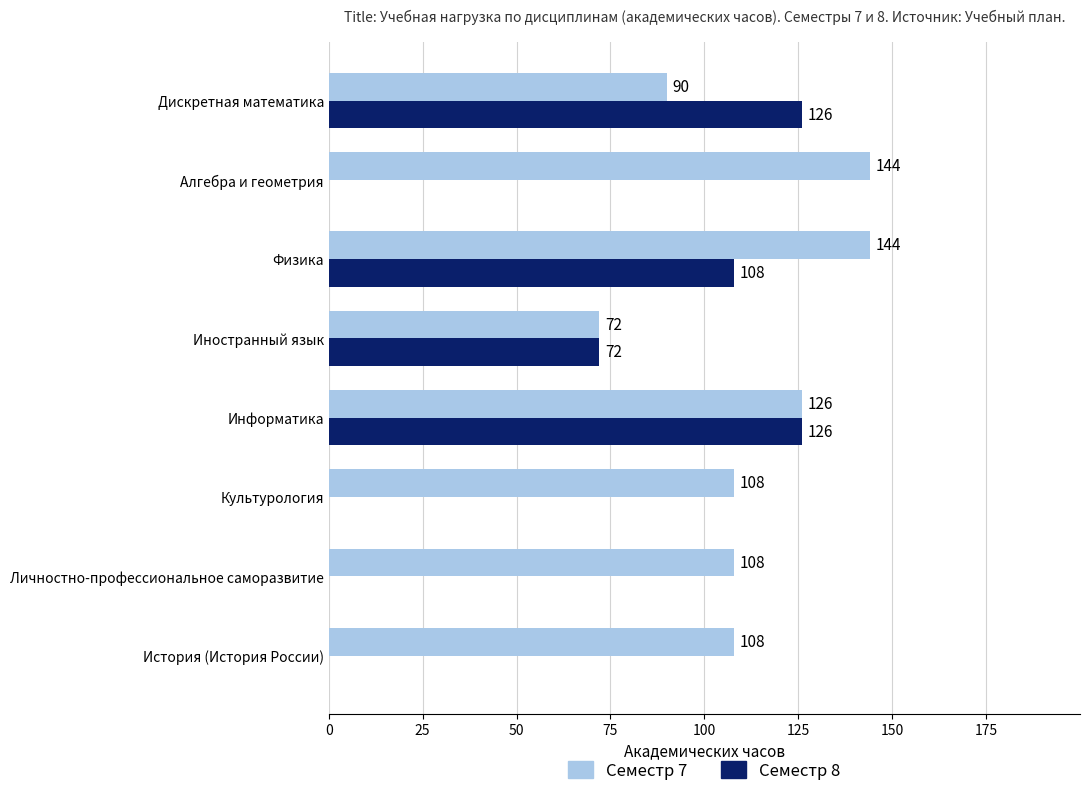

The value of Семестр 8 at Дискретная математика is 36. True or false?

False